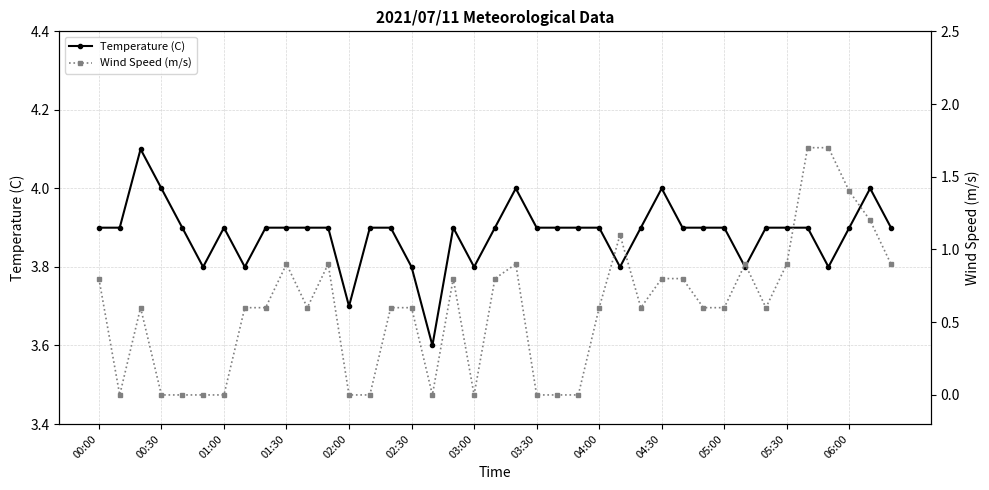

What is the maximum value for Temperature (C)?

4.1